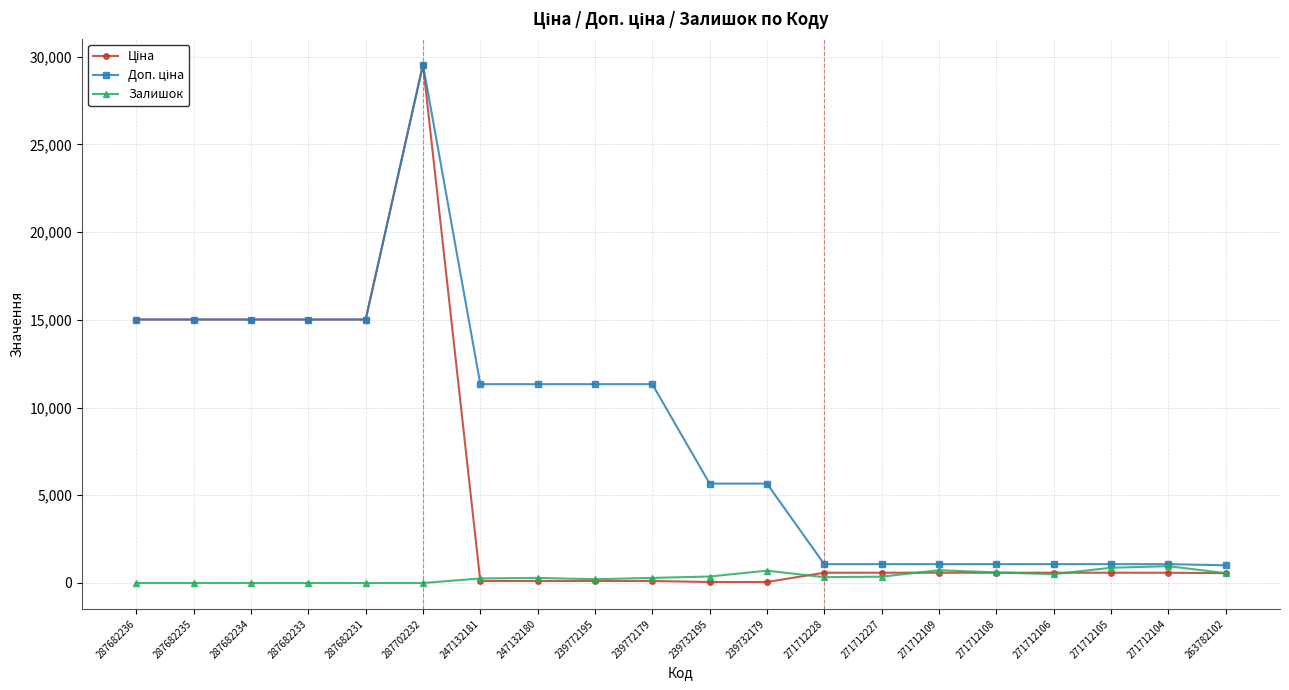

At how many categories does at least one series exceed 6019?

10